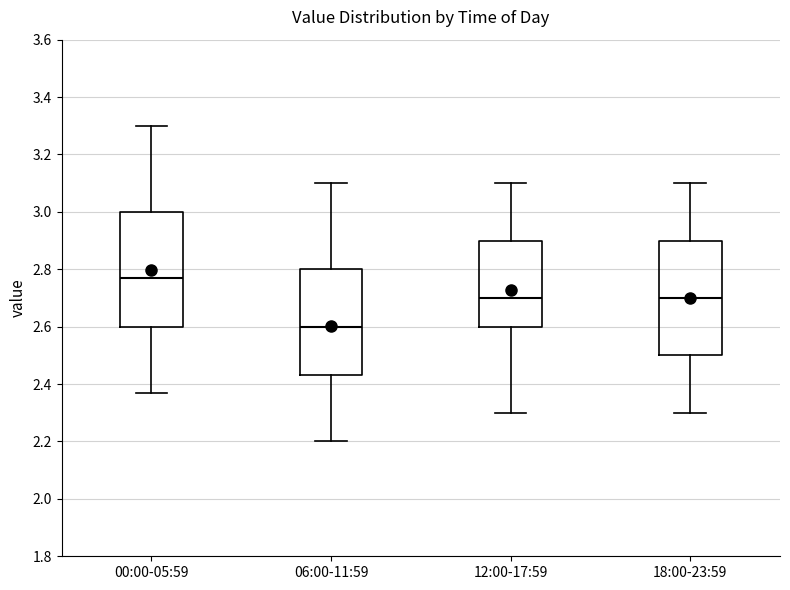

Reading left to right, read every box against the y-axis: the position of its median line, the range the box covers, and the ends of its whiskers. The values are not printed on the chart, so give them approximately, as read against the axis.

00:00-05:59: median 2.78, box 2.60 to 3.00, whiskers 2.38 to 3.30
06:00-11:59: median 2.60, box 2.44 to 2.80, whiskers 2.20 to 3.10
12:00-17:59: median 2.70, box 2.60 to 2.90, whiskers 2.30 to 3.10
18:00-23:59: median 2.70, box 2.50 to 2.90, whiskers 2.30 to 3.10